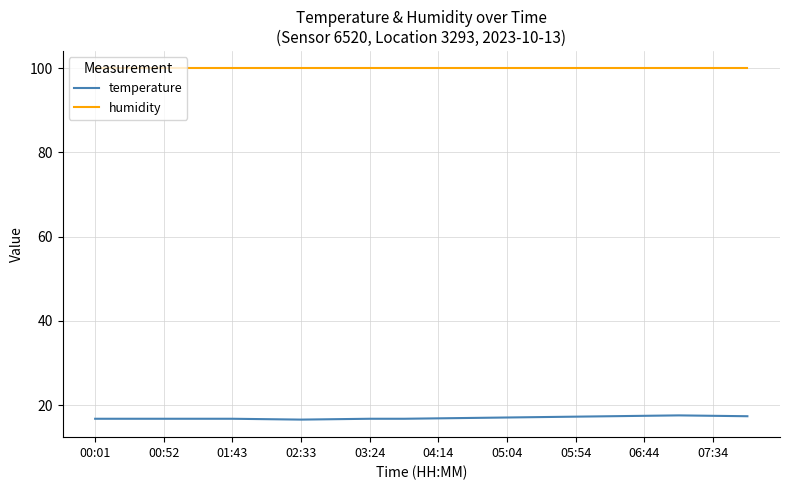

What is the smallest value displayed?

16.6